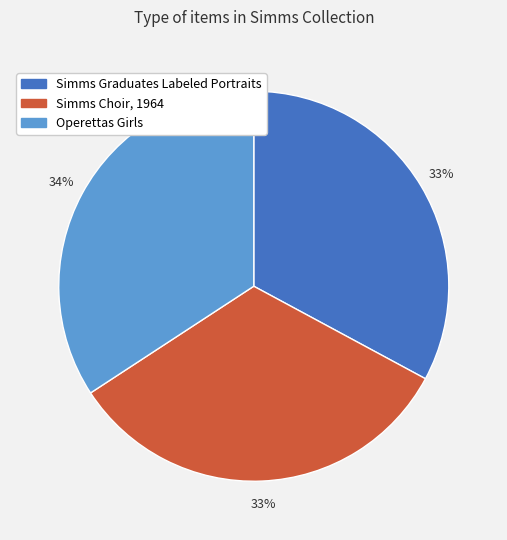

Approximately how many times larger is the value at Simms Choir, 1964 compared to Operettas Girls?

1.0